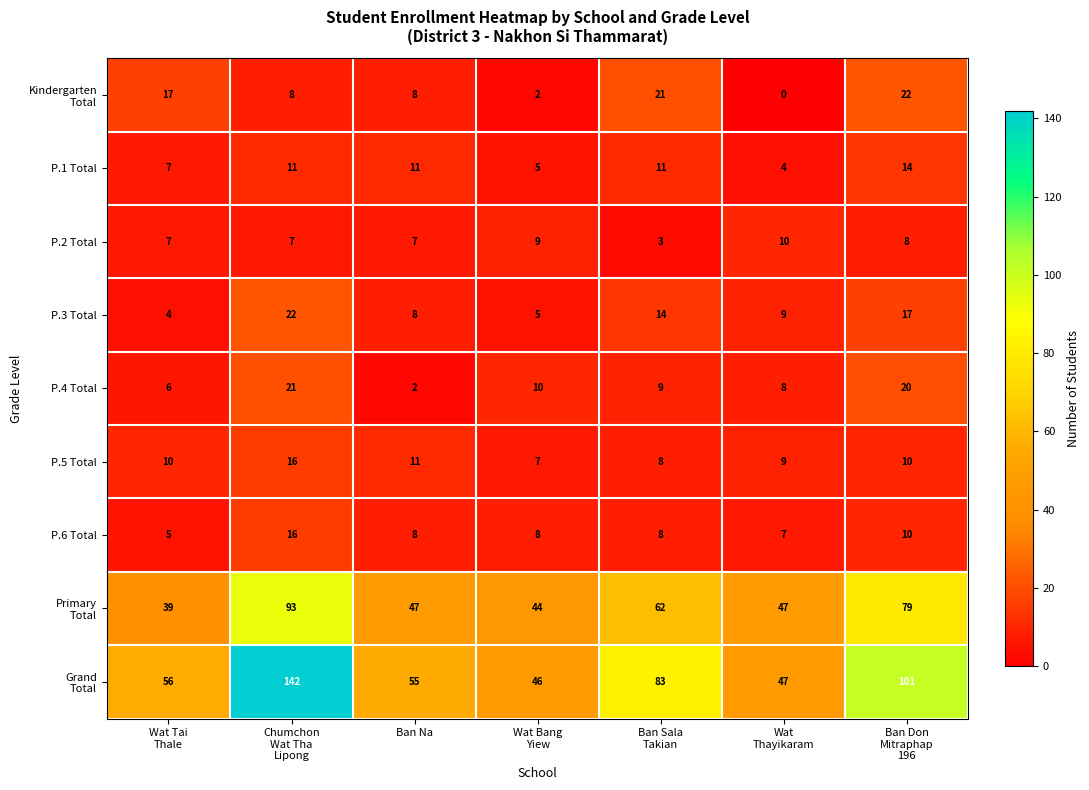

At how many categories does at least one series exceed 34?

7